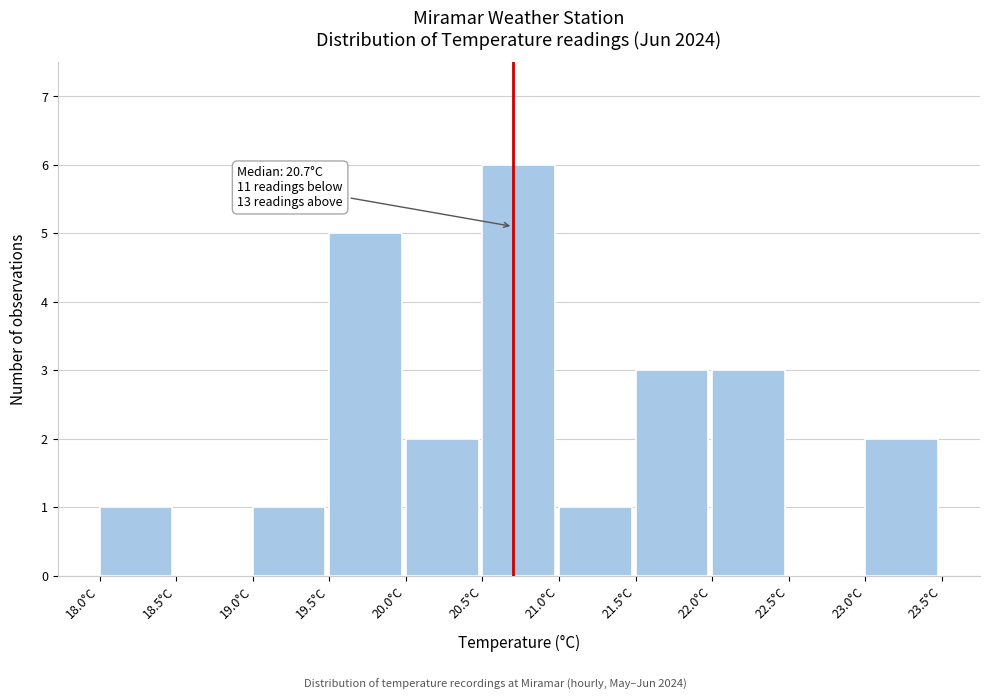

Which range on the x-axis has the tallest bar?

20.5 to 21.0